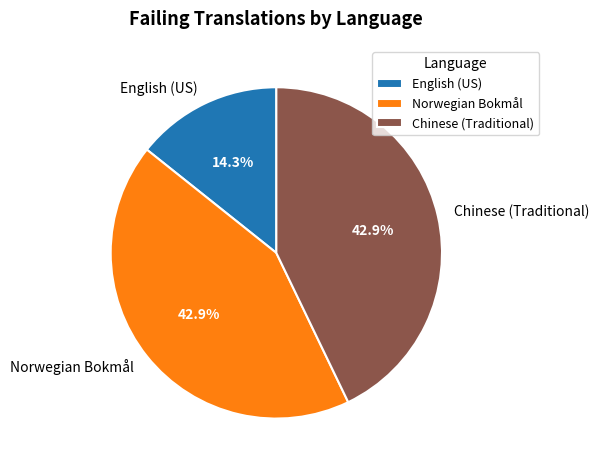

Does any single category account for the majority?

No